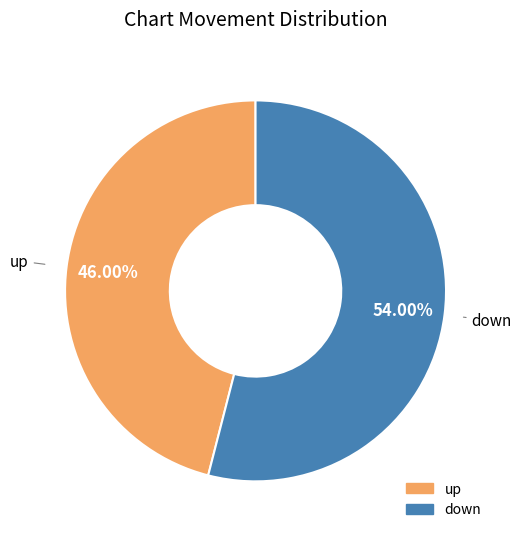

How many slices are in this pie chart?

2